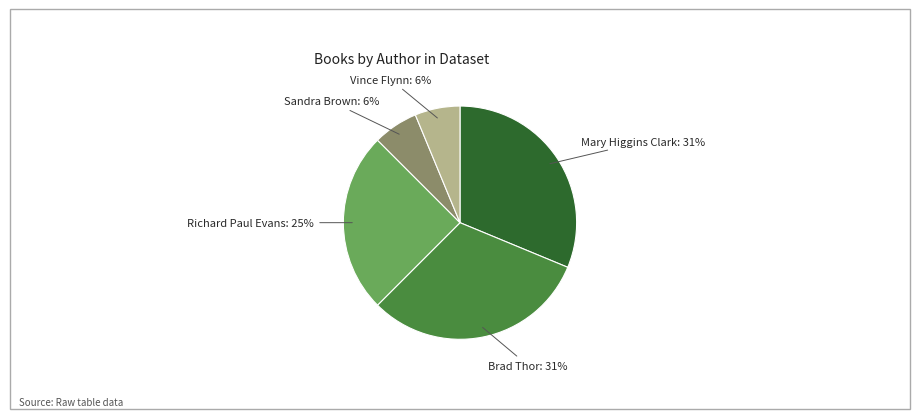

Which has a higher value, Sandra Brown or Richard Paul Evans?

Richard Paul Evans